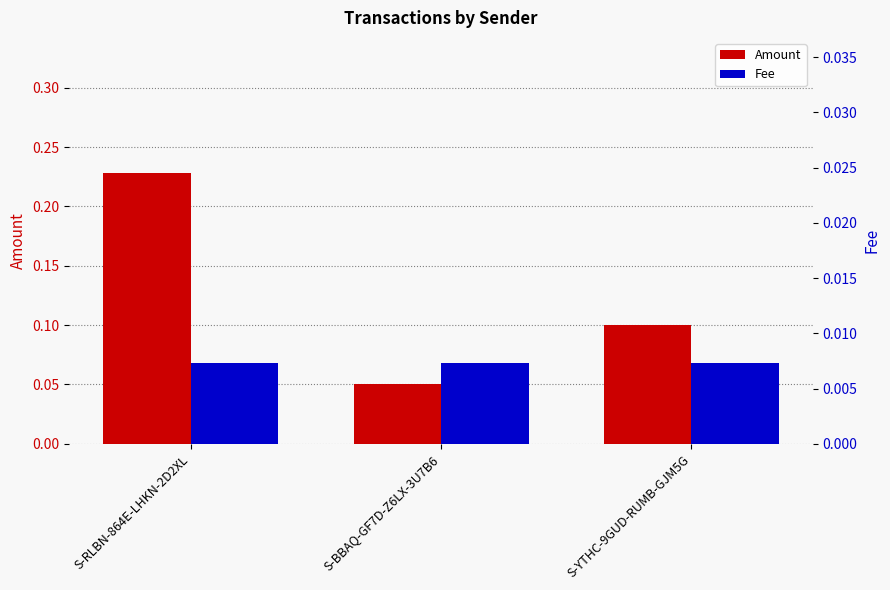

The Amount series shows 0.1 at S-BBAQ-GF7D-Z6LX-3U7B6. True or false?

True